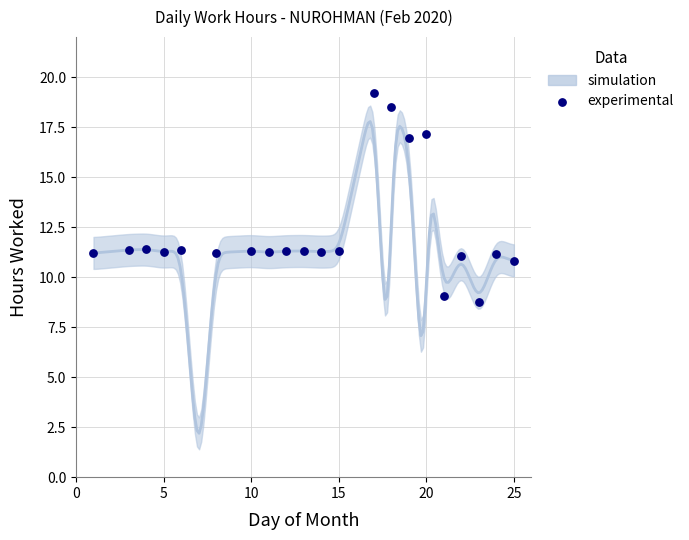

What is the range of X values (max minus min)?

24.0